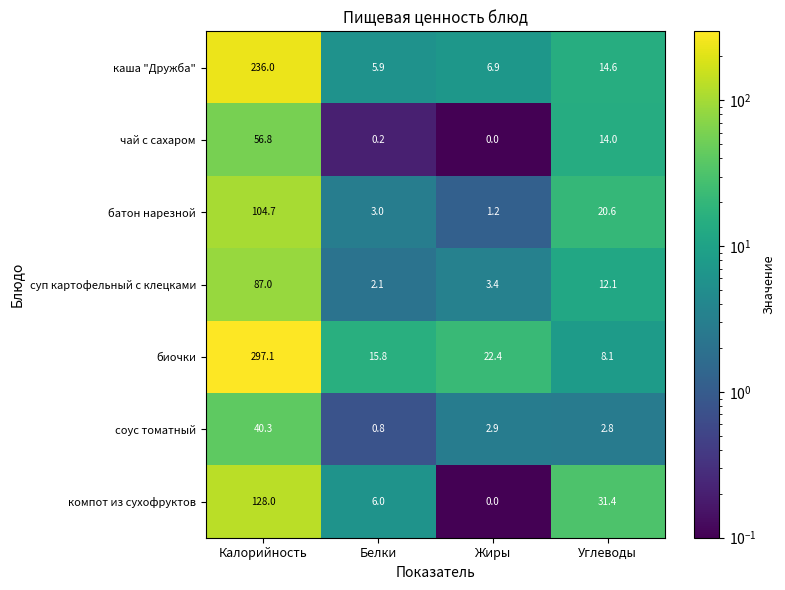

Rank the categories by чай с сахаром value from lowest to highest.

Жиры, Белки, Углеводы, Калорийность